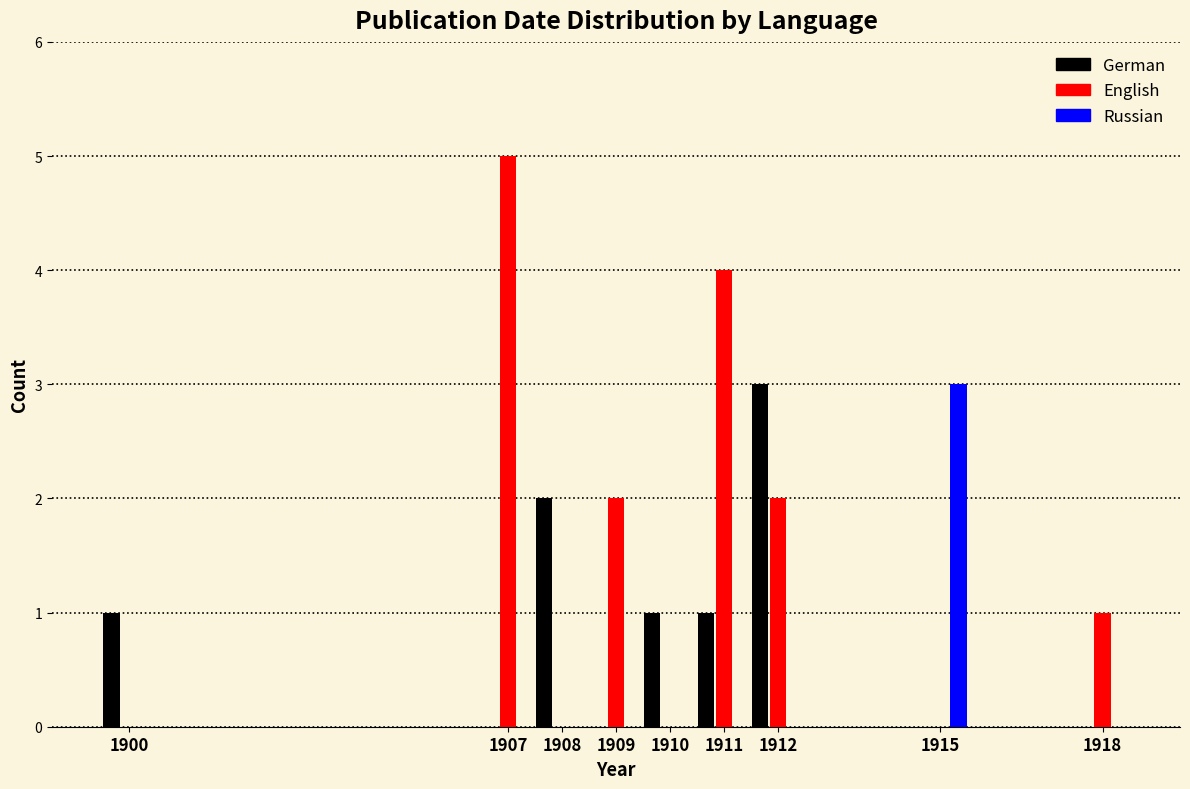

What is the height of the Russian bar covering 1914.5 to 1915.5 on the x-axis? The values are not printed on the chart, so give them approximately, as read against the axis.

3